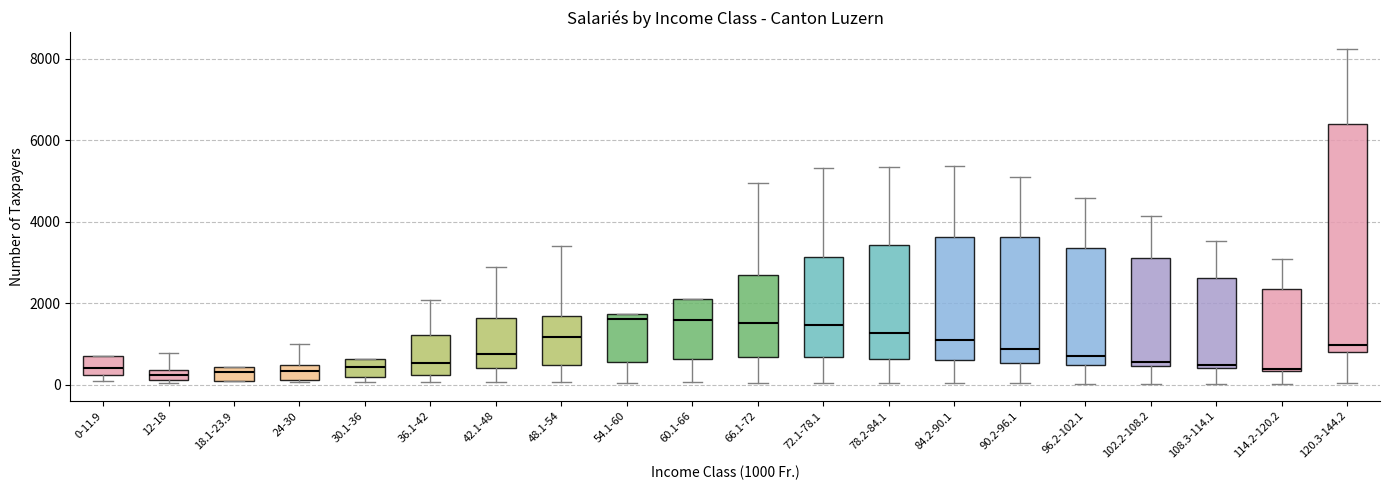

Where does the upper whisker of the box for 48.1-54 end on the y-axis? The values are not printed on the chart, so give them approximately, as read against the axis.

3400